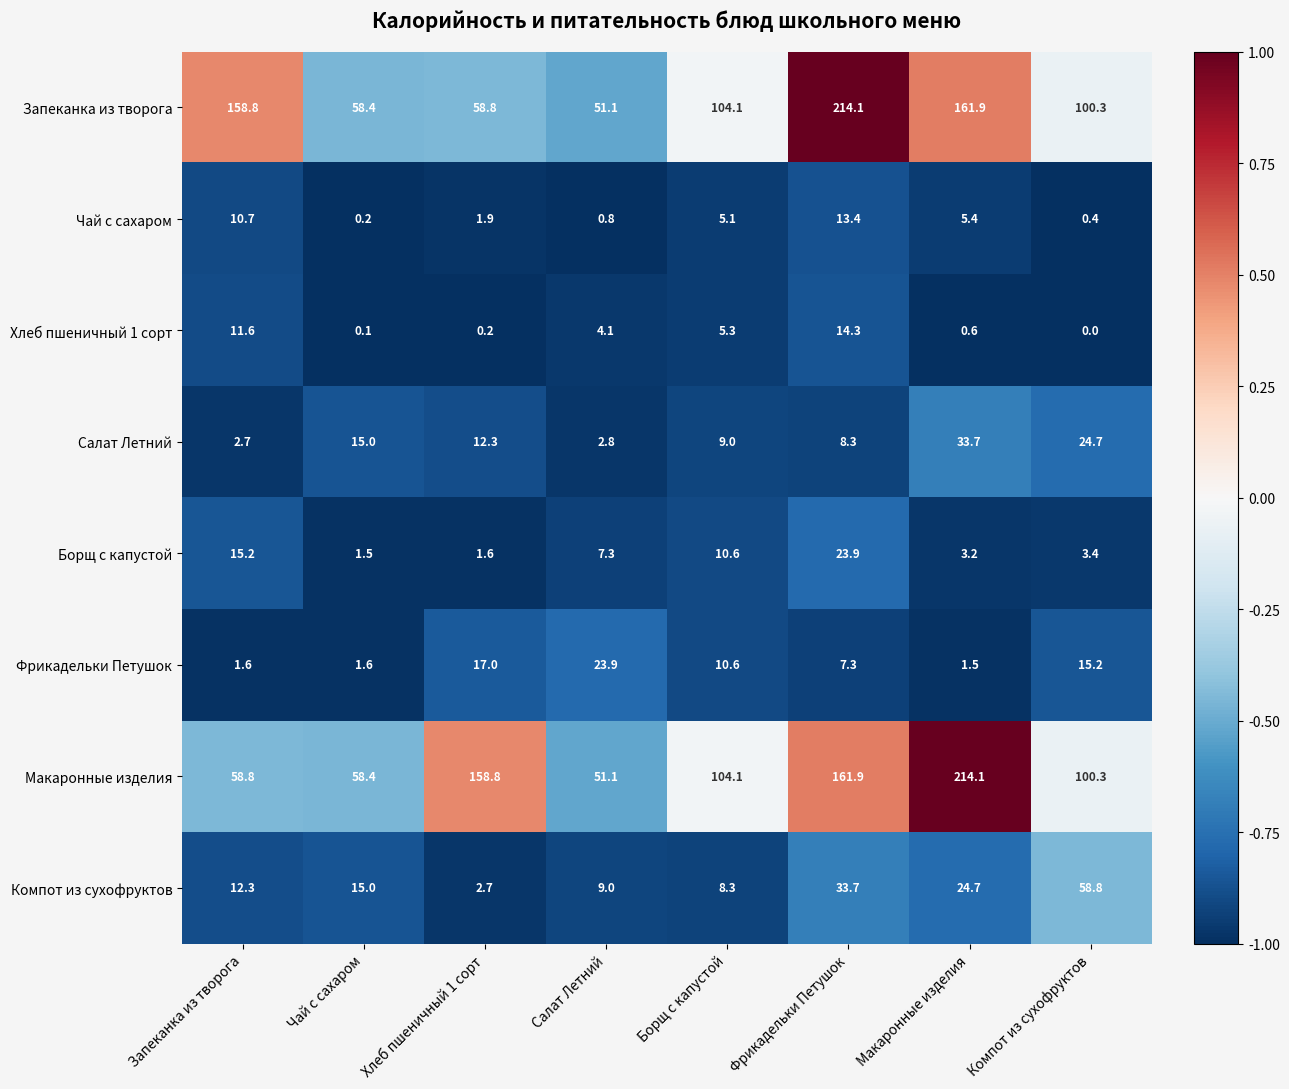

What is the approximate value of Чай с сахаром at Компот из сухофруктов?

0.4